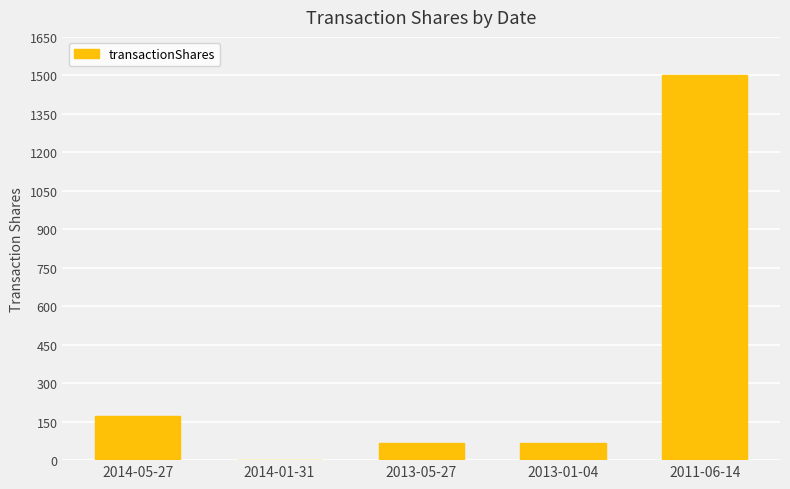

How many distinct data groups are displayed?

1